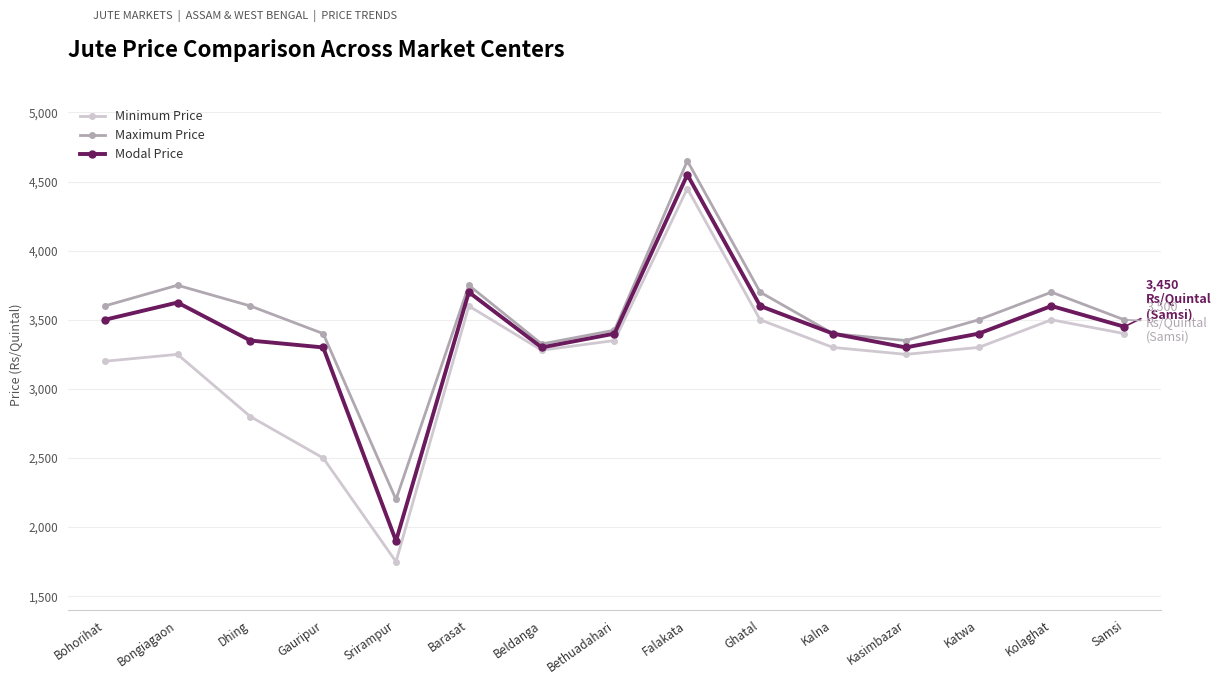

Where is Minimum Price nearest to the value 3100?

Bohorihat